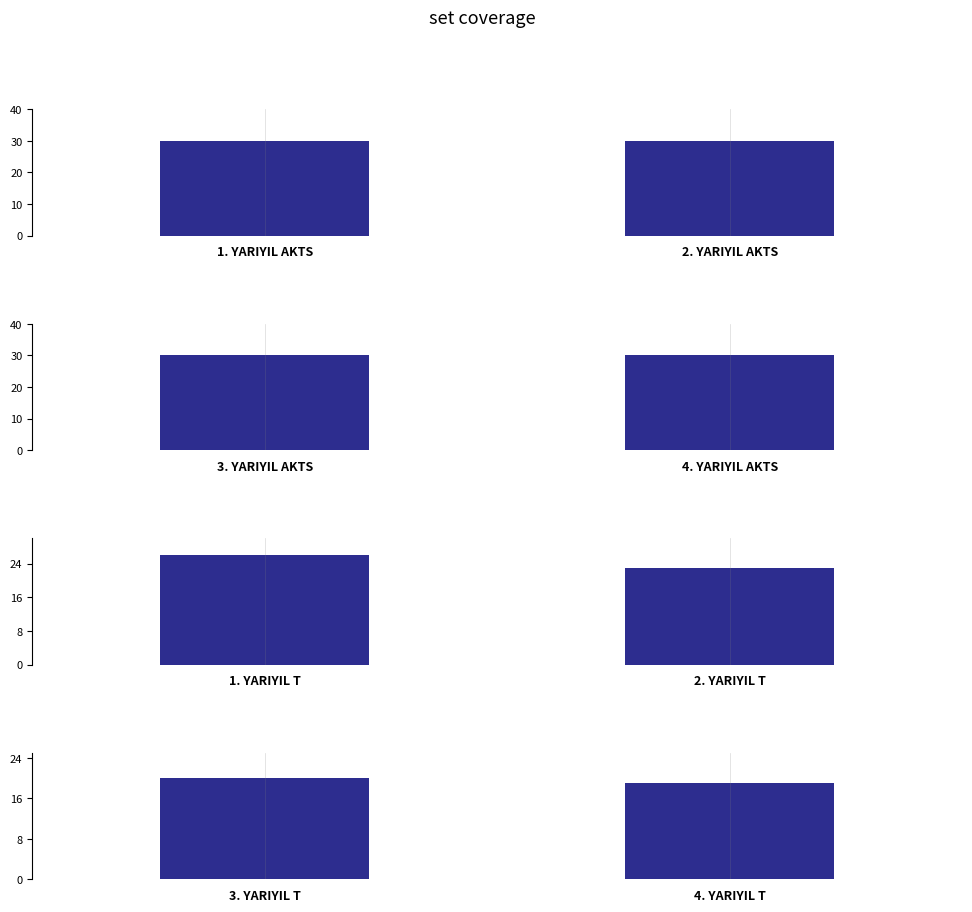

True or false: 1. YARIYIL T vs 2. YARIYIL T has a value of 26 at 1. YARIYIL T.

True